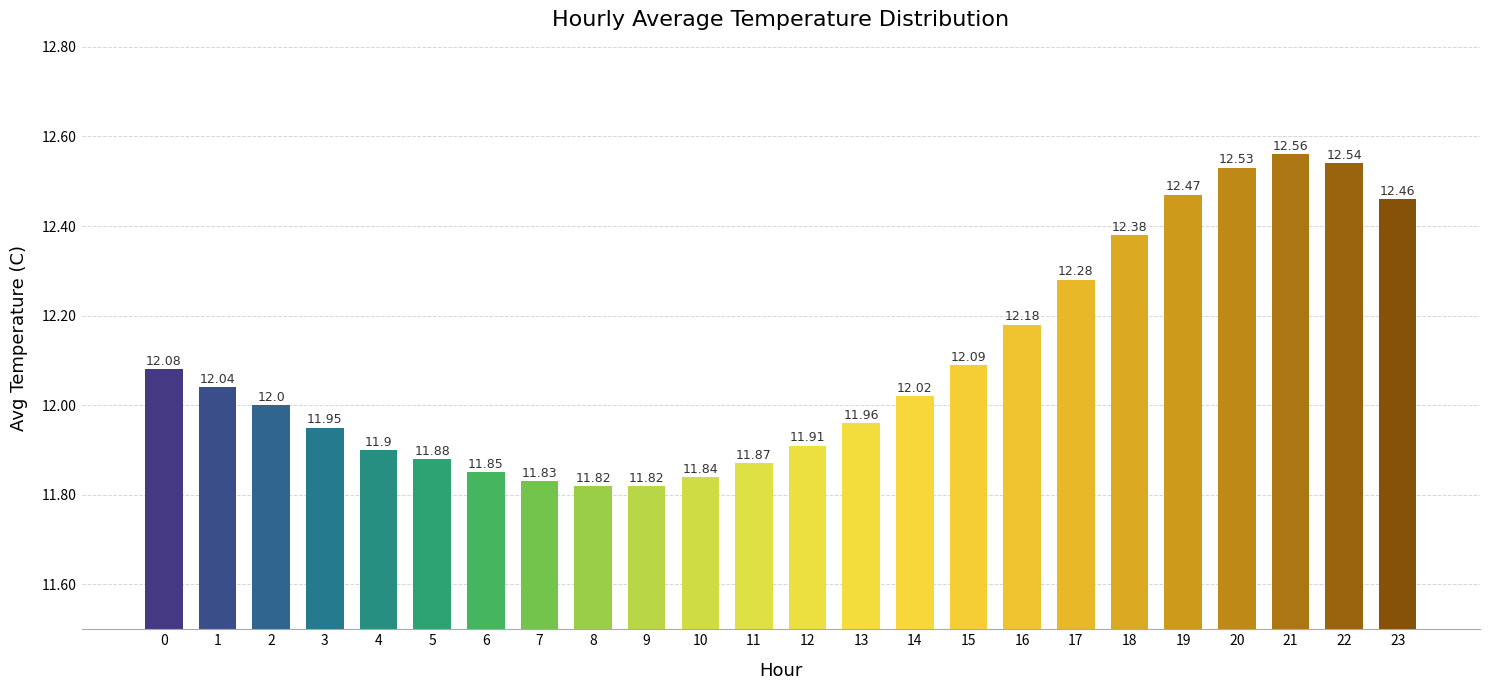

How many values are below 12?

11